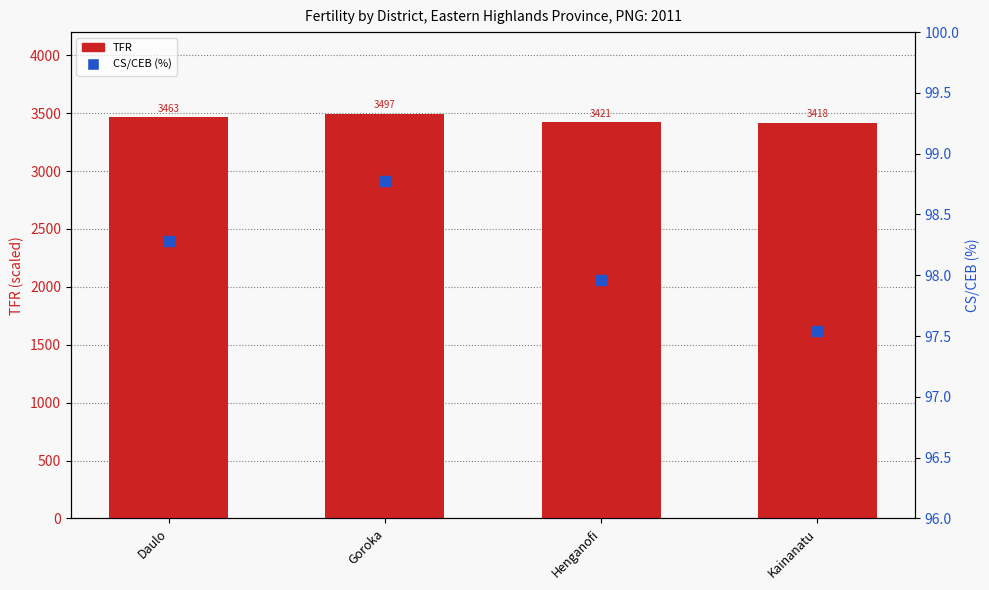

Which series has the widest spread of Y values?

TFR